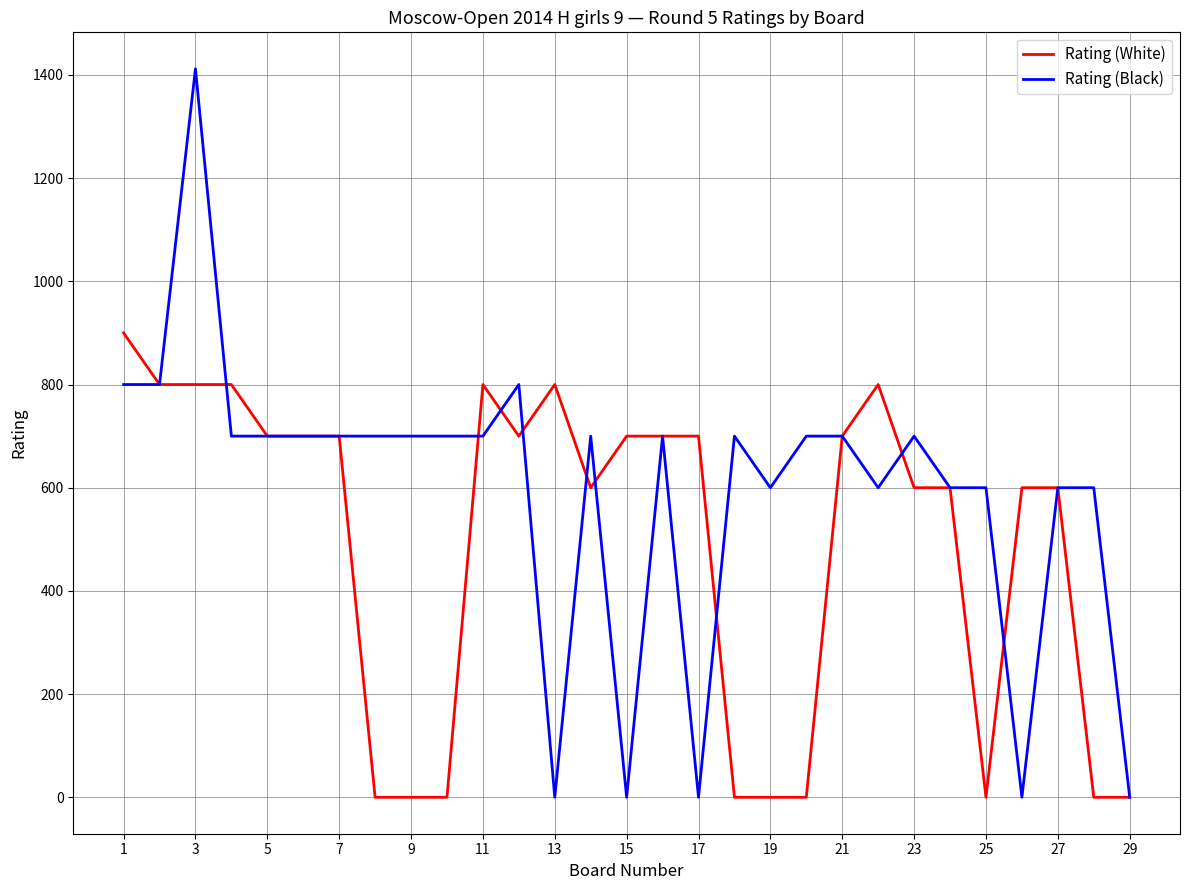

Which series has the largest range (max minus min)?

Rating (Black)